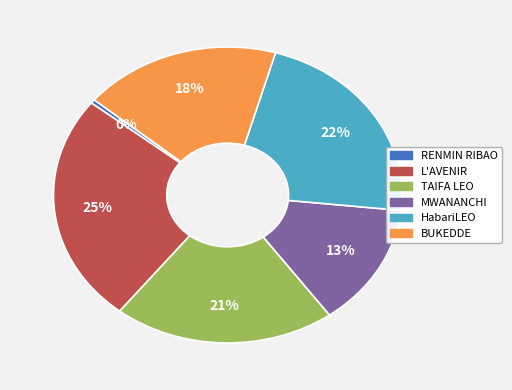

Is there any slice that represents more than half of the pie?

No